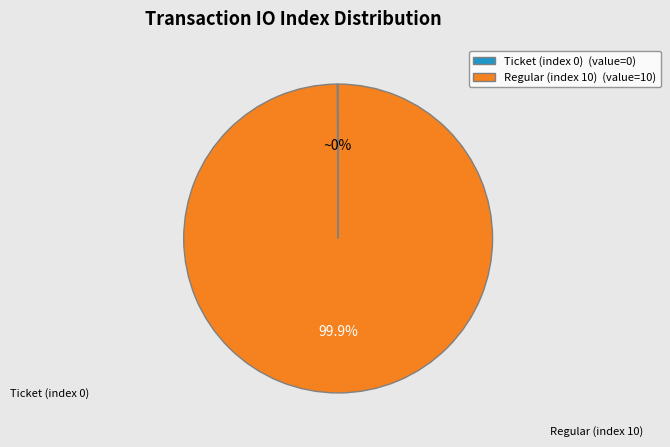

What is the change in value from Ticket (index 0) to Regular (index 10)?

+10